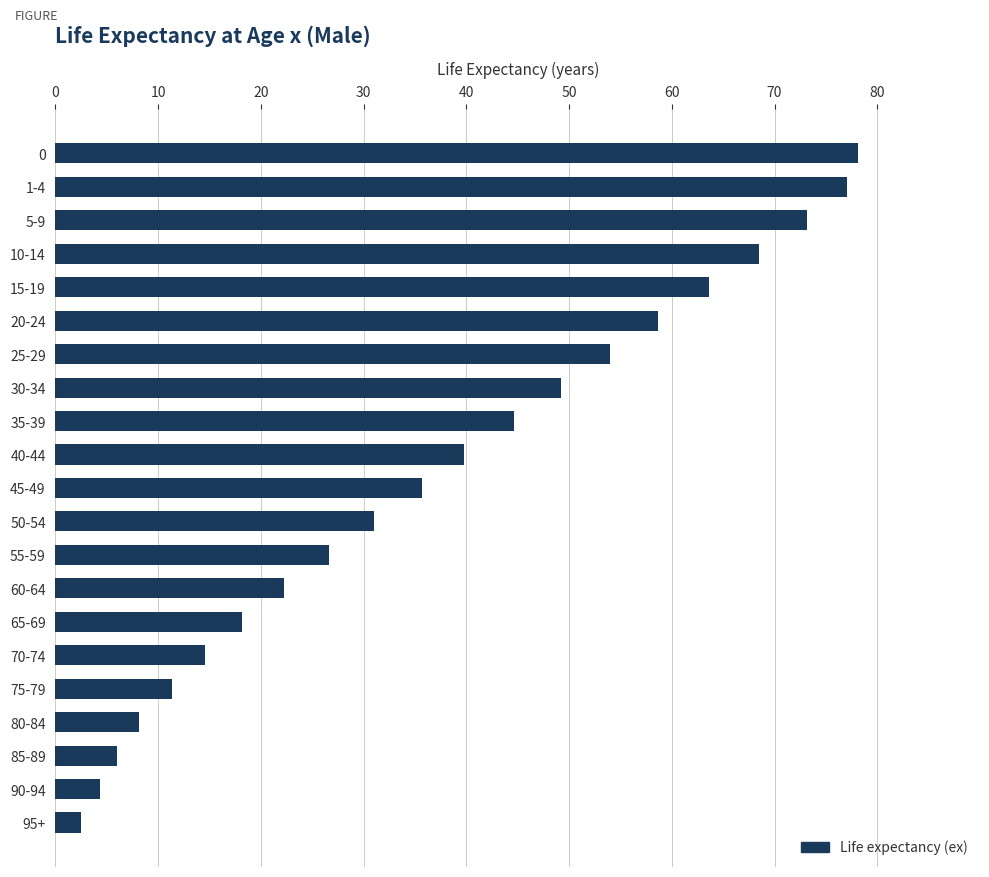

What is the value of the 15th bar from the top?

18.2